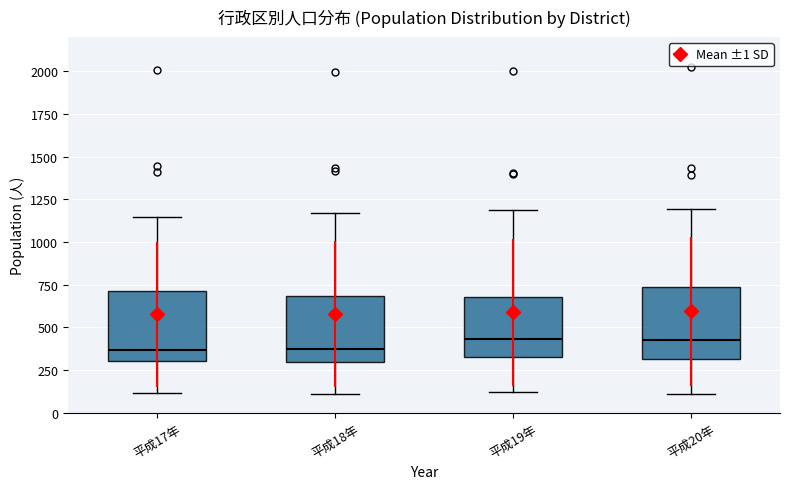

Reading left to right, transcribe this box plot: for each box, give where its median line is, the range the box spans, and where its two whiskers end, as read against the y-axis. The values are not printed on the chart, so give them approximately, as read against the axis.

平成17年: median 350, box 300 to 700, whiskers 100 to 1150
平成18年: median 350, box 300 to 700, whiskers 100 to 1150
平成19年: median 450, box 350 to 700, whiskers 100 to 1200
平成20年: median 400, box 300 to 750, whiskers 100 to 1200